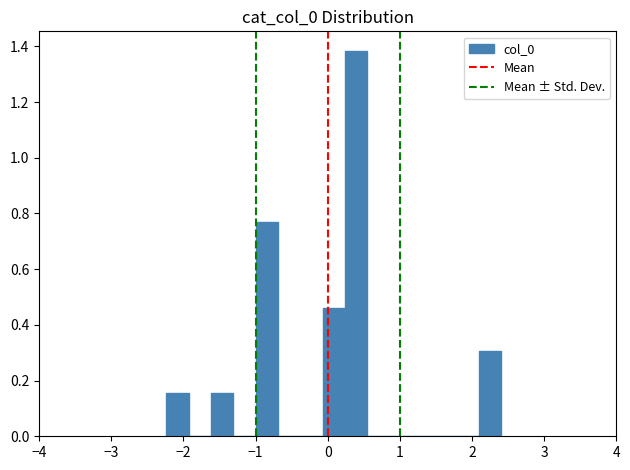

Read against the x-axis, roughly where is the centre of the tallest bar?

0.4